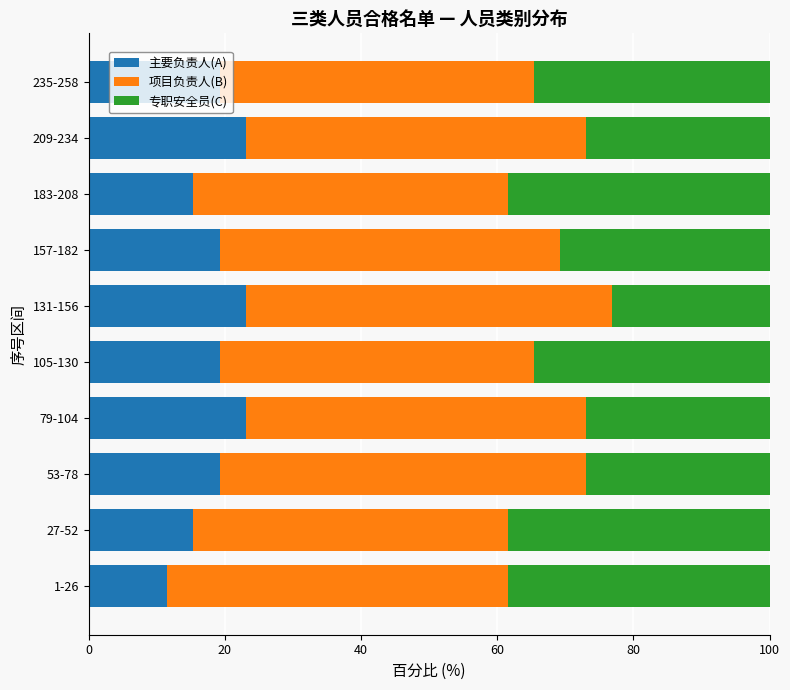

Is it true that 主要负责人(A) equals 27.4 at 235-258?

False